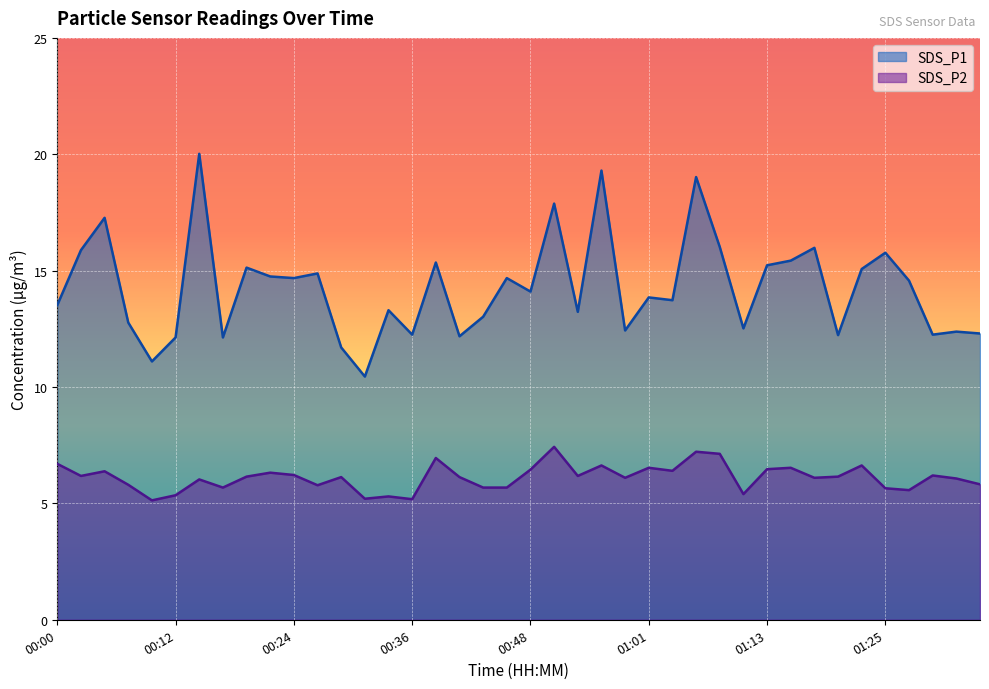

How many lines are shown in the chart?

2